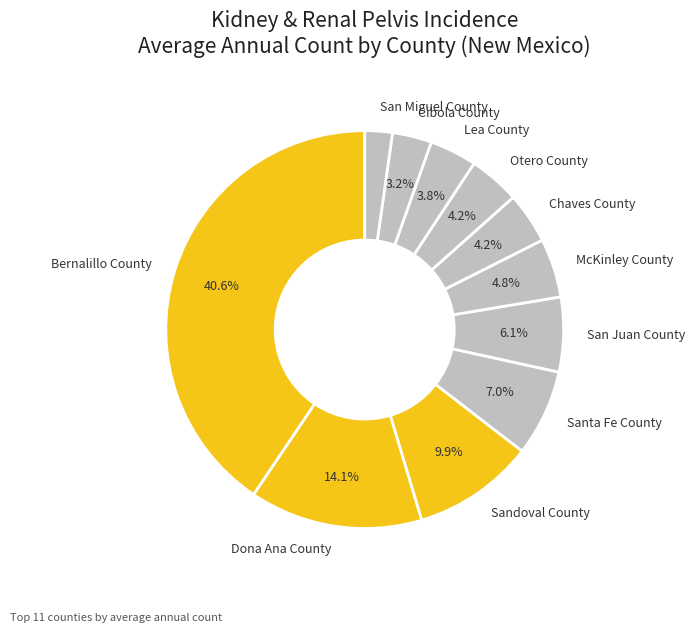

What is the smallest slice in the pie chart?

San Miguel County